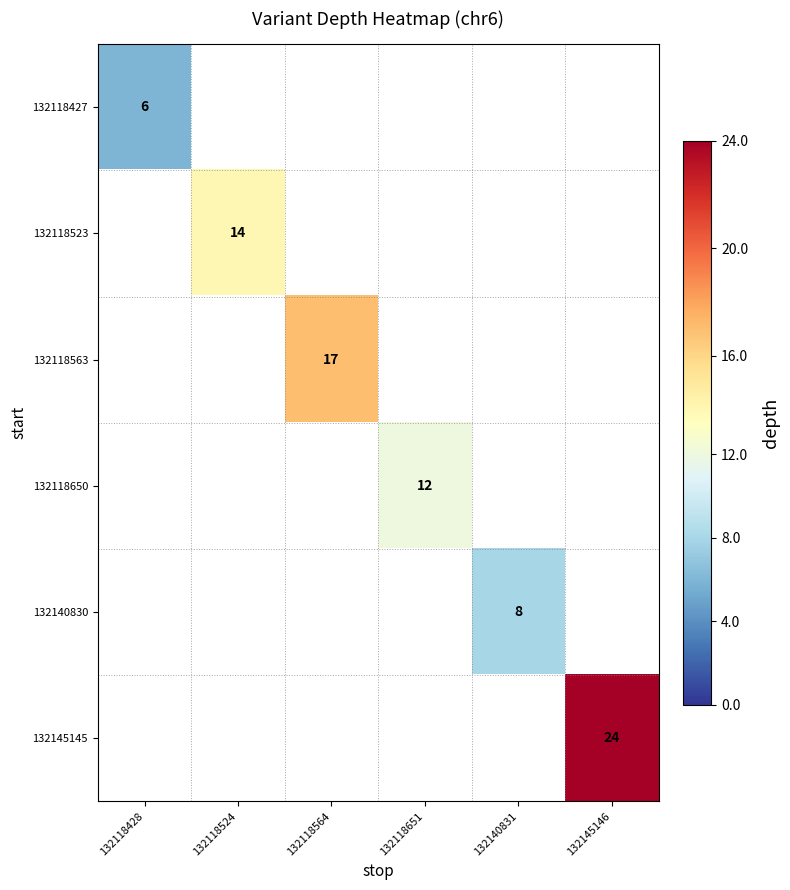

The value of 132118523 at 132118524 is 24.5. True or false?

False